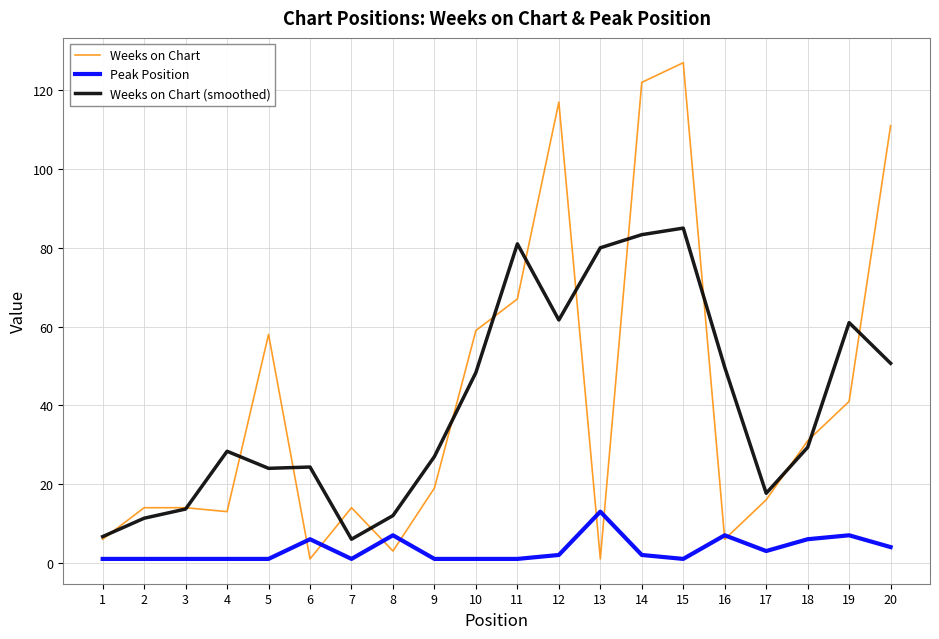

What is the difference between the highest and lowest values at 8?

9.0